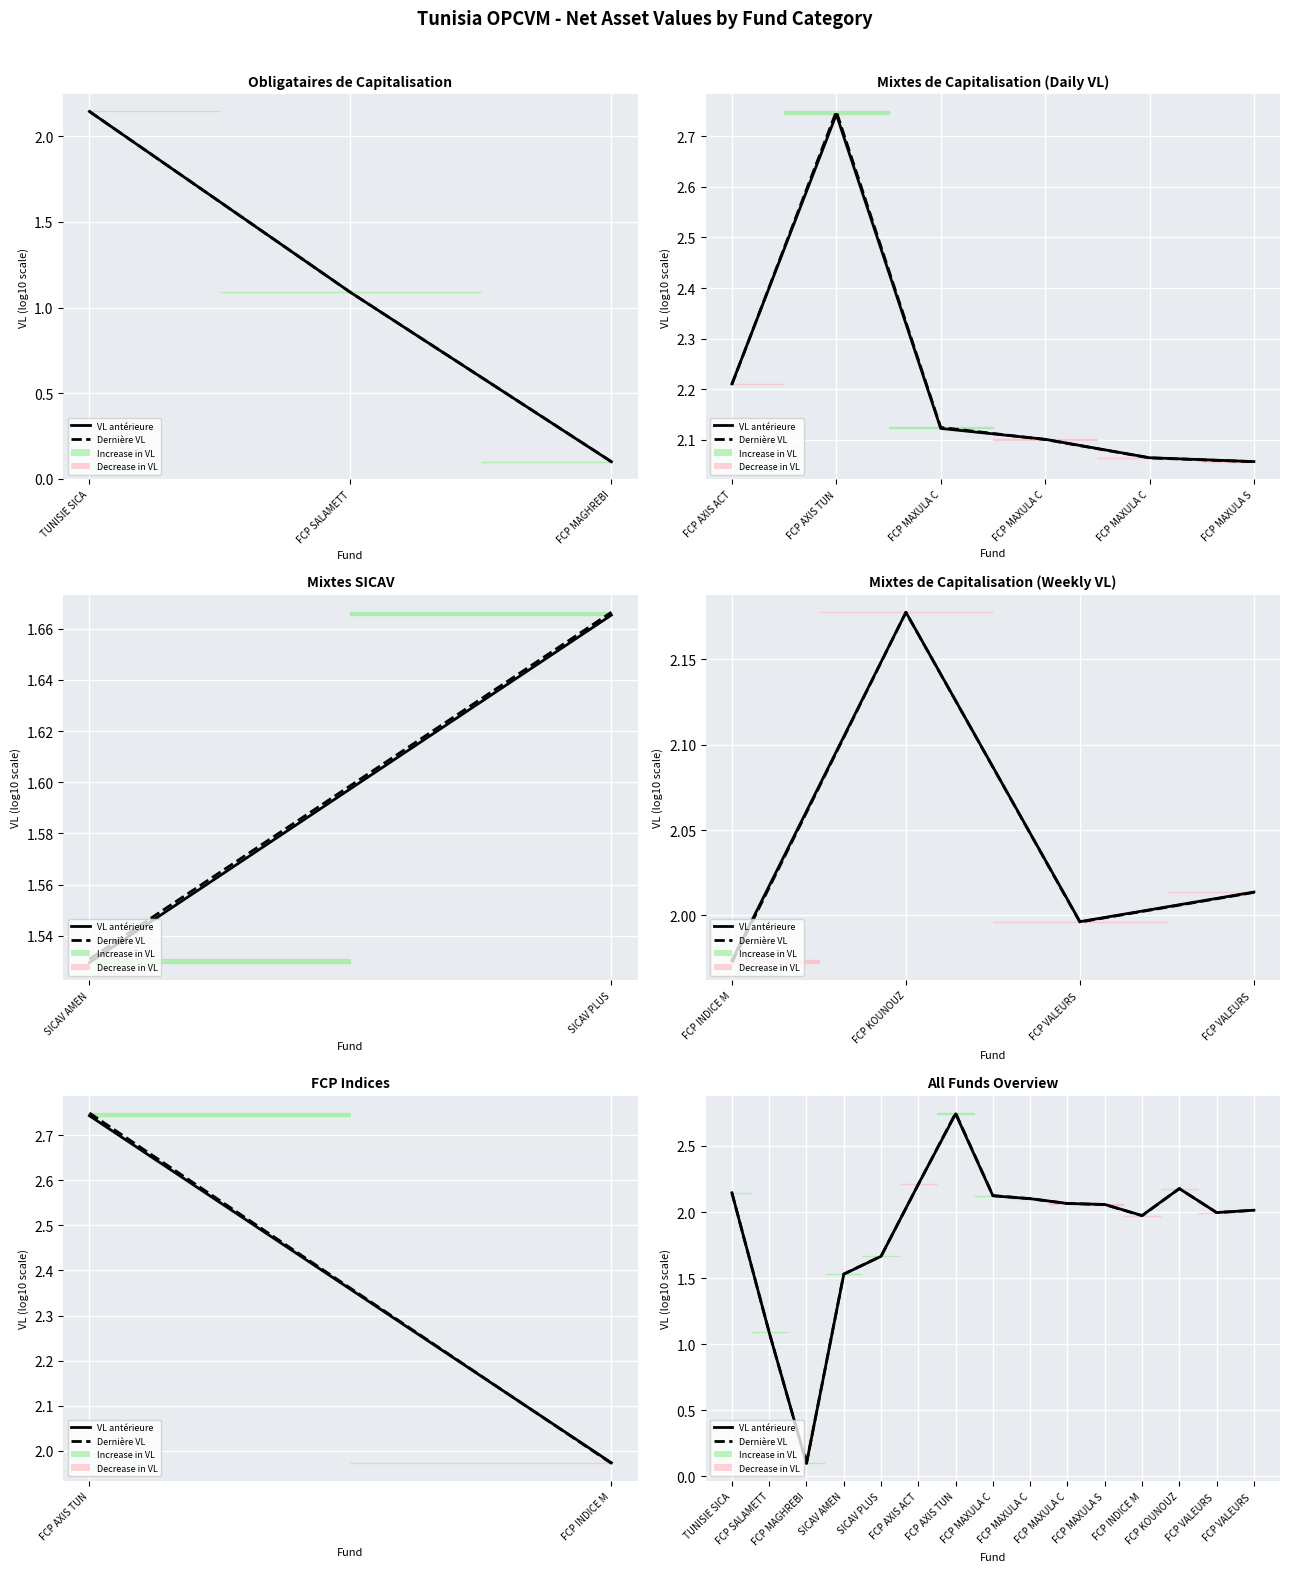

True or false: Dernière VL (log10) and VL antérieure (log10) intersect in this chart.

True